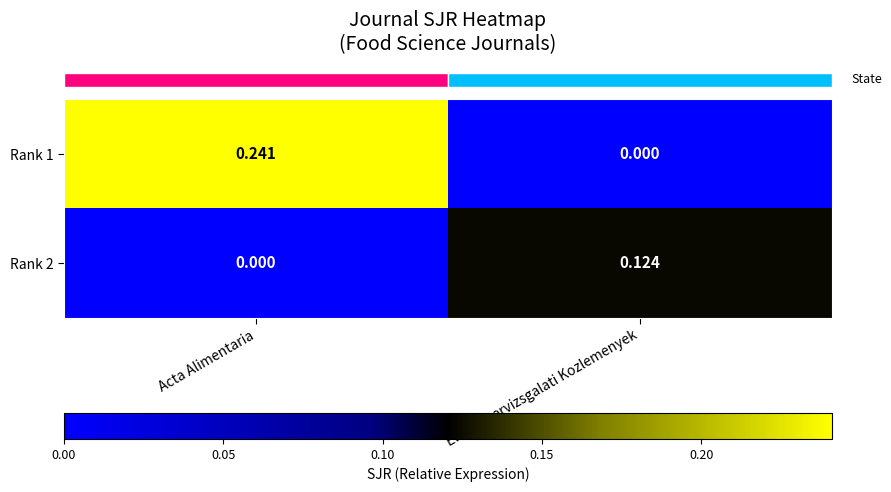

Count the number of data series in this chart.

2